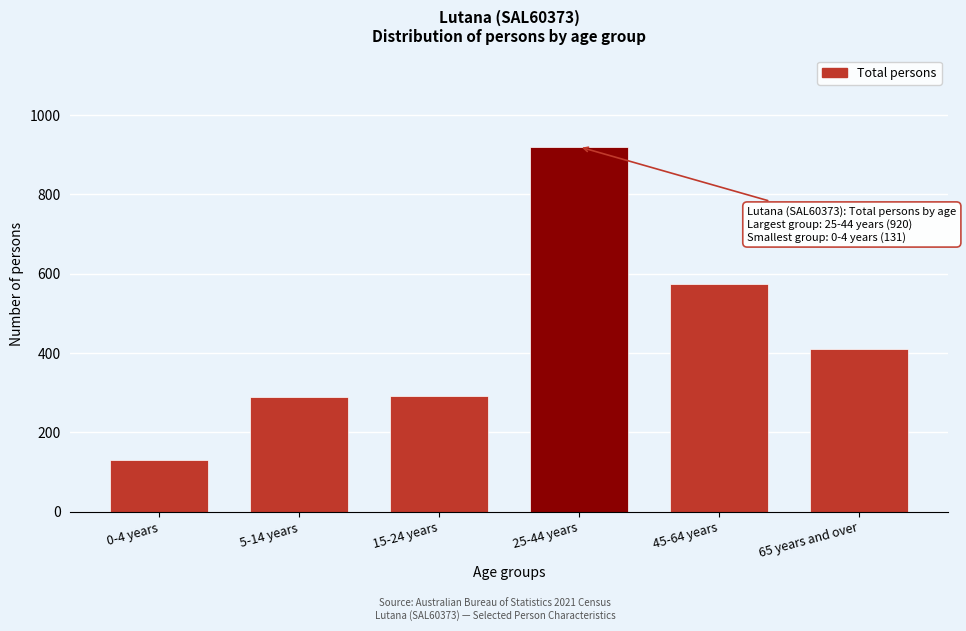

What is the smallest value displayed?

131